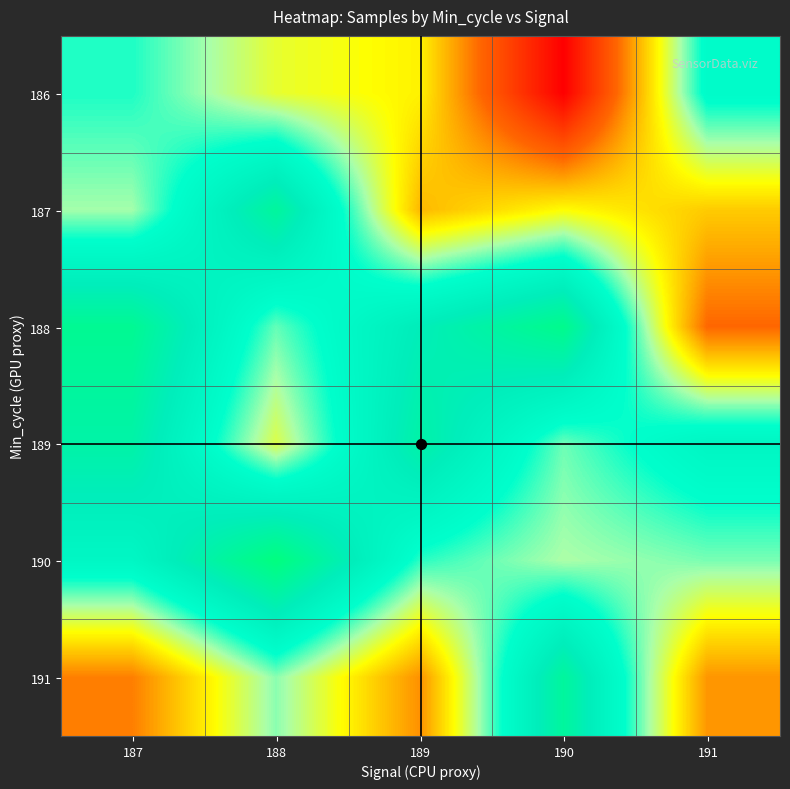

Reading left to right, transcribe all the data shown in this chart.

186: 187=735462	188=733267	189=732649	190=726465	191=736062
187: 187=734323	188=739284	189=731574	190=732858	191=731915
188: 187=739738	188=734868	189=737904	190=740052	191=730035
189: 187=738764	188=733457	189=738785	190=734791	191=736761
190: 187=736628	188=740685	189=735358	190=734240	191=734691
191: 187=730504	188=734547	189=730836	190=739284	191=730922